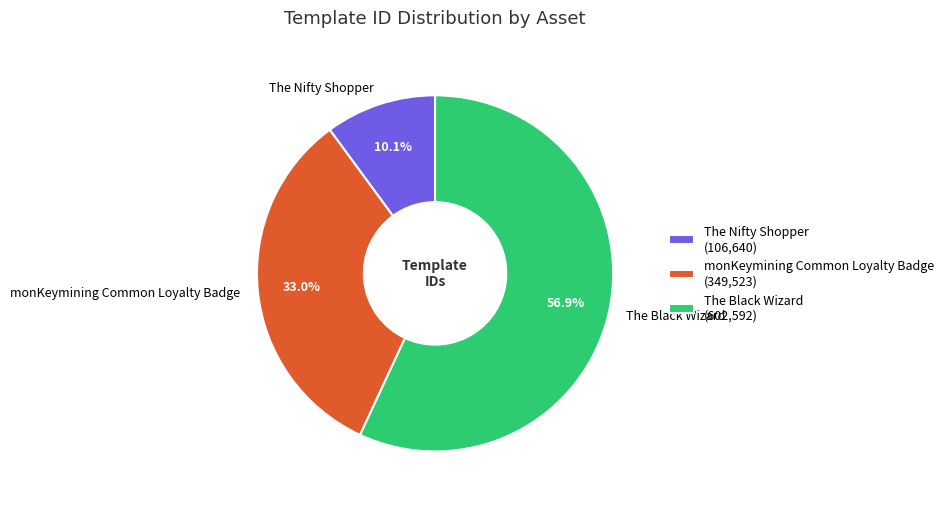

Which slice is the smallest?

The Nifty Shopper